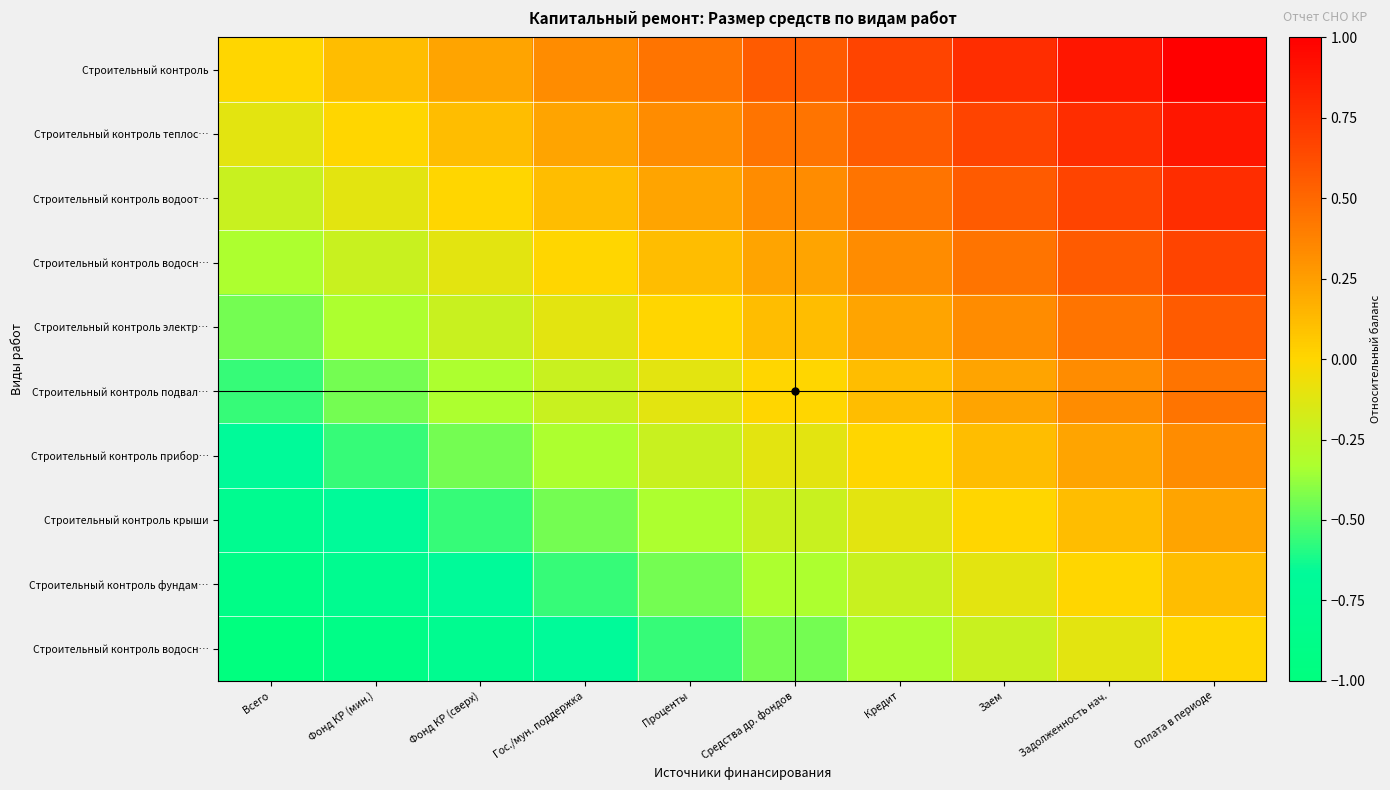

Which category has the lowest value across all series?

Всего